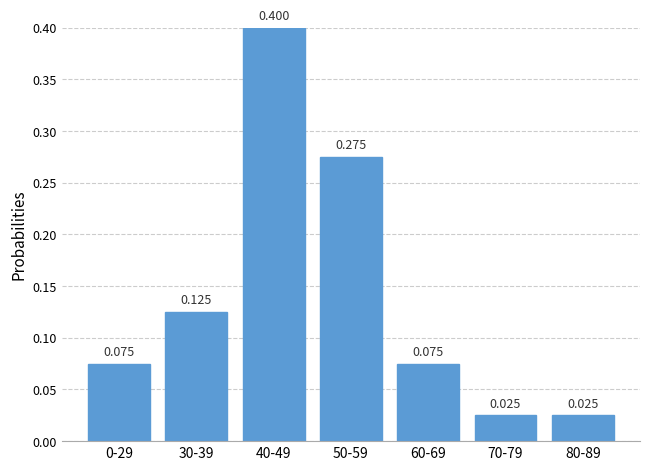

What is the average value?

0.1